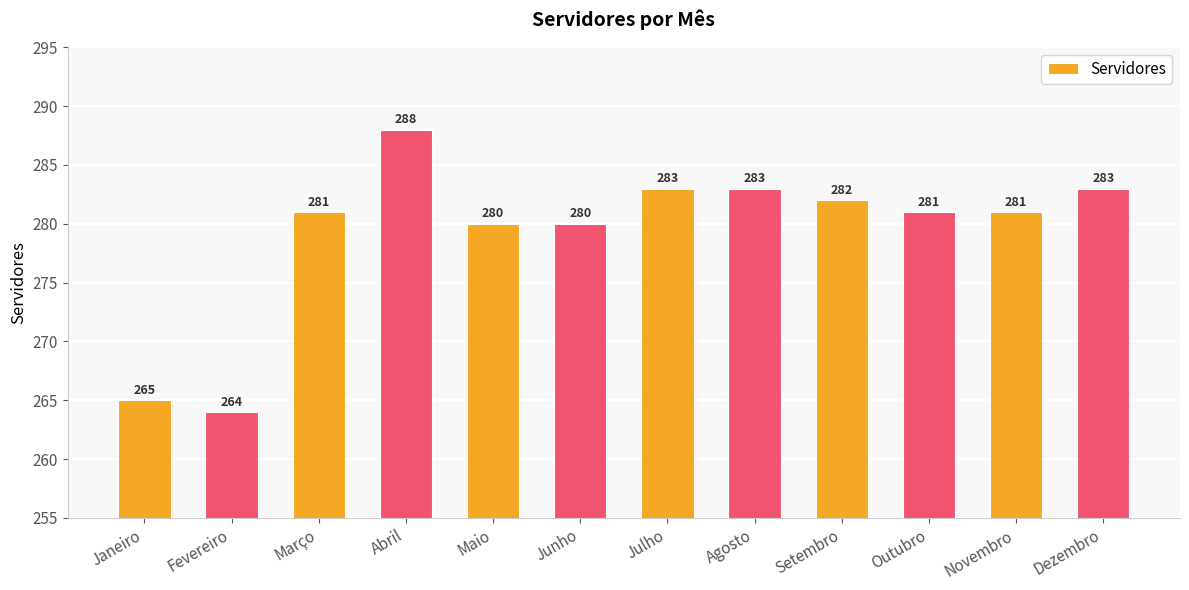

What is the difference between the second highest and minimum values?

19